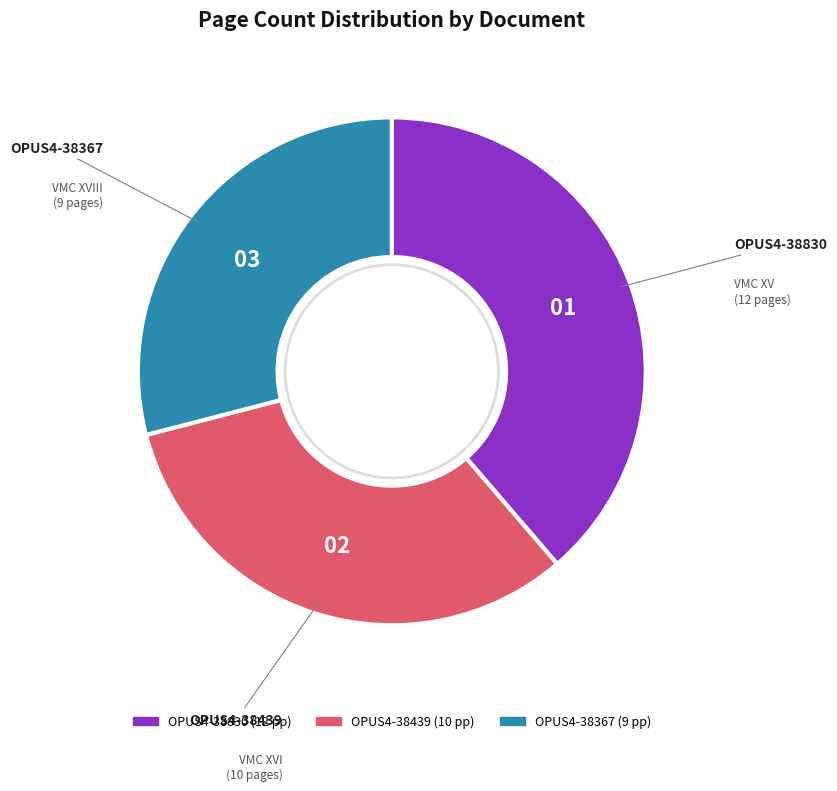

Between OPUS4-38830 and OPUS4-38439, which is larger?

OPUS4-38830